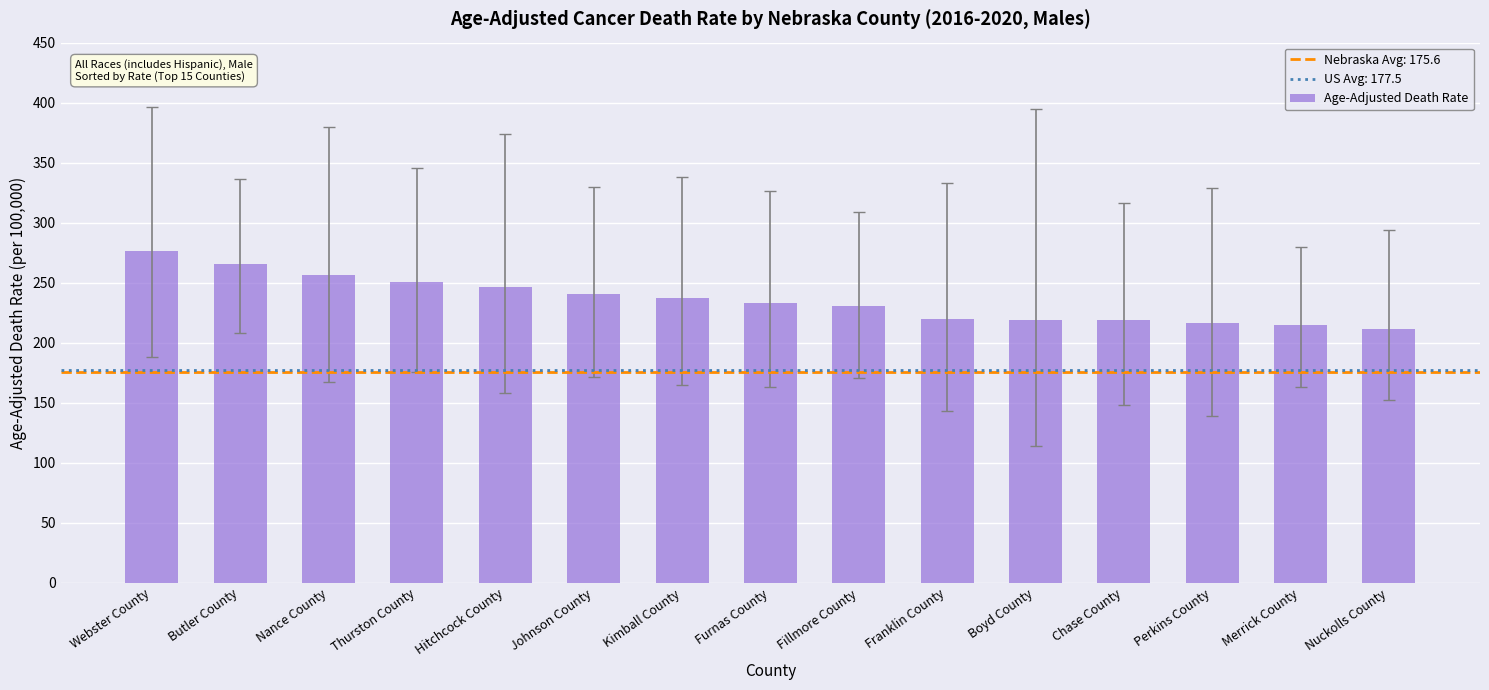

Does the chart contain stacked bars?

No